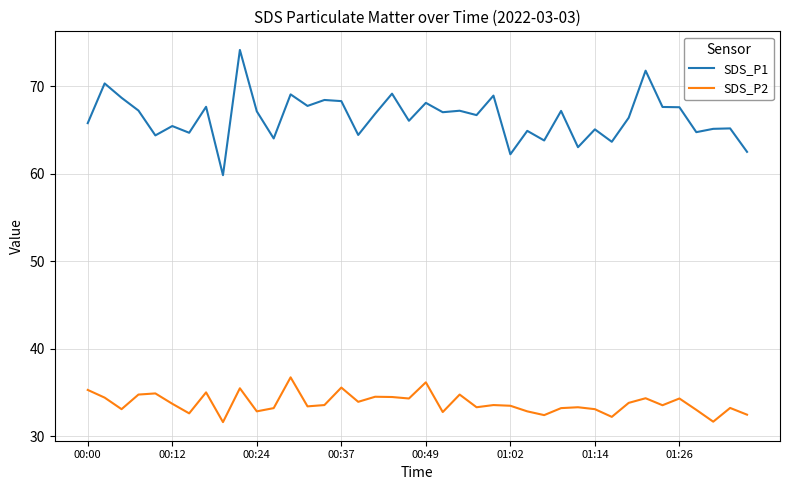

Is this an area chart (filled region under the line)?

No